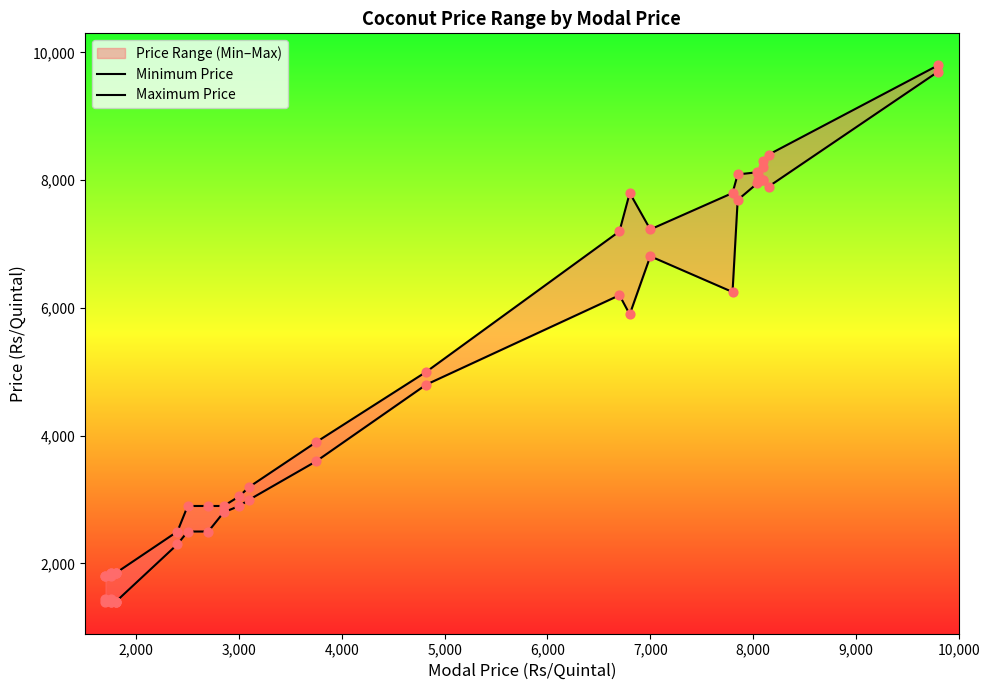

Which series contains the lowest Y value?

Minimum Price